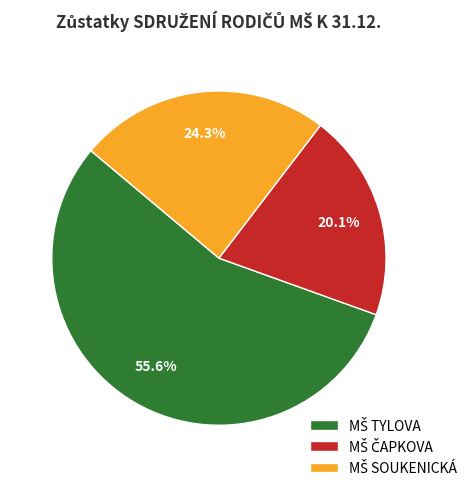

Is there any slice that represents more than half of the pie?

Yes